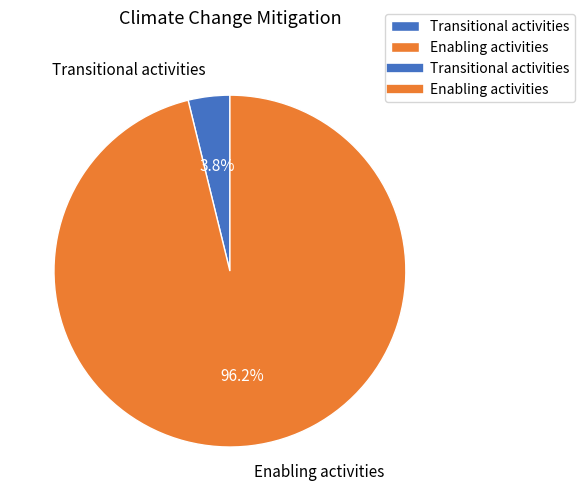

What percentage do Enabling activities and Transitional activities together represent?

100.0%